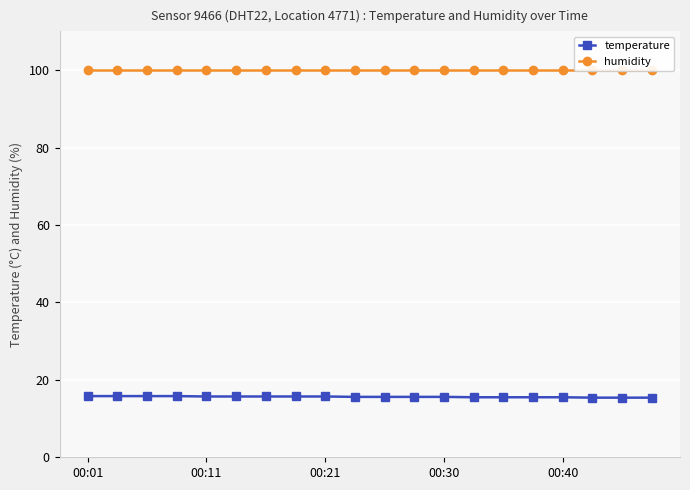

True or false: temperature has a value of 8.3 at 00:30.

False